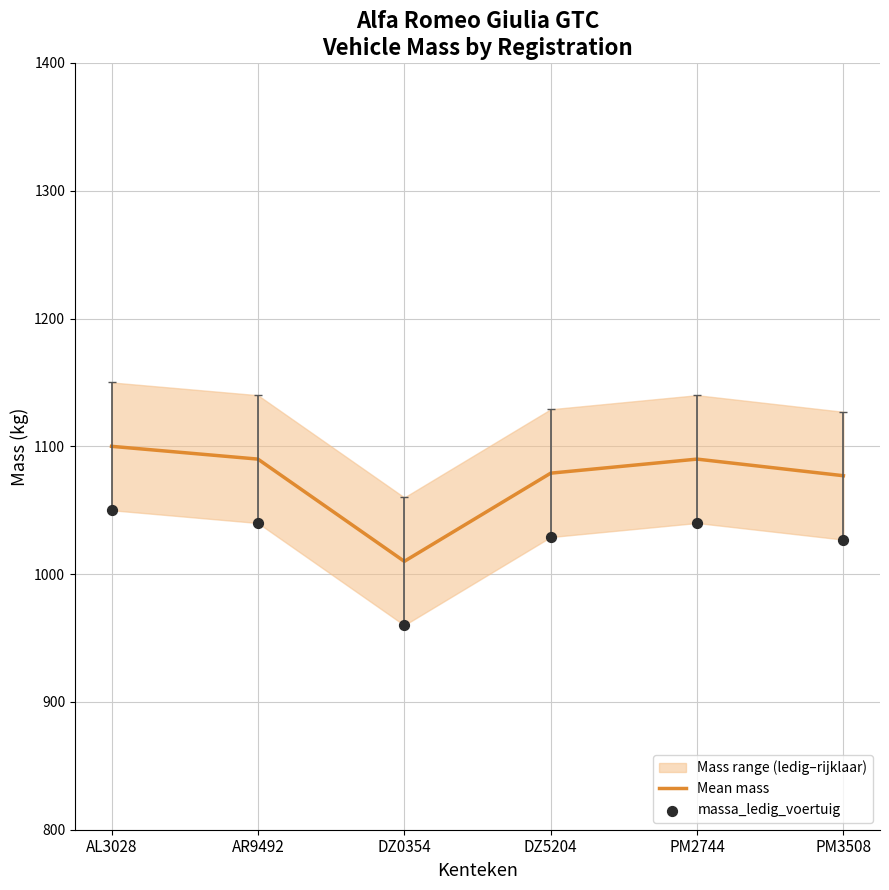

At which category is the sum across all series the highest?

AL3028